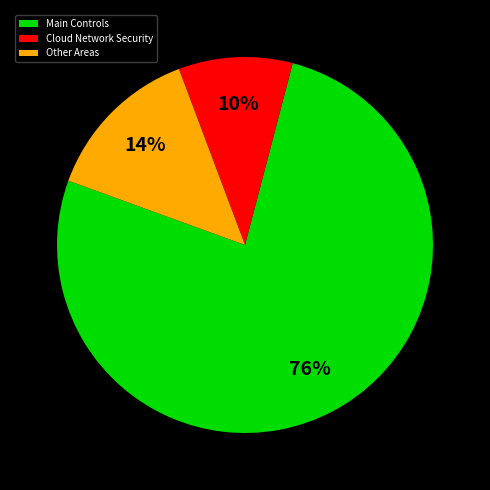

Is the sum of Other Areas and Cloud Network Security greater than half?

No